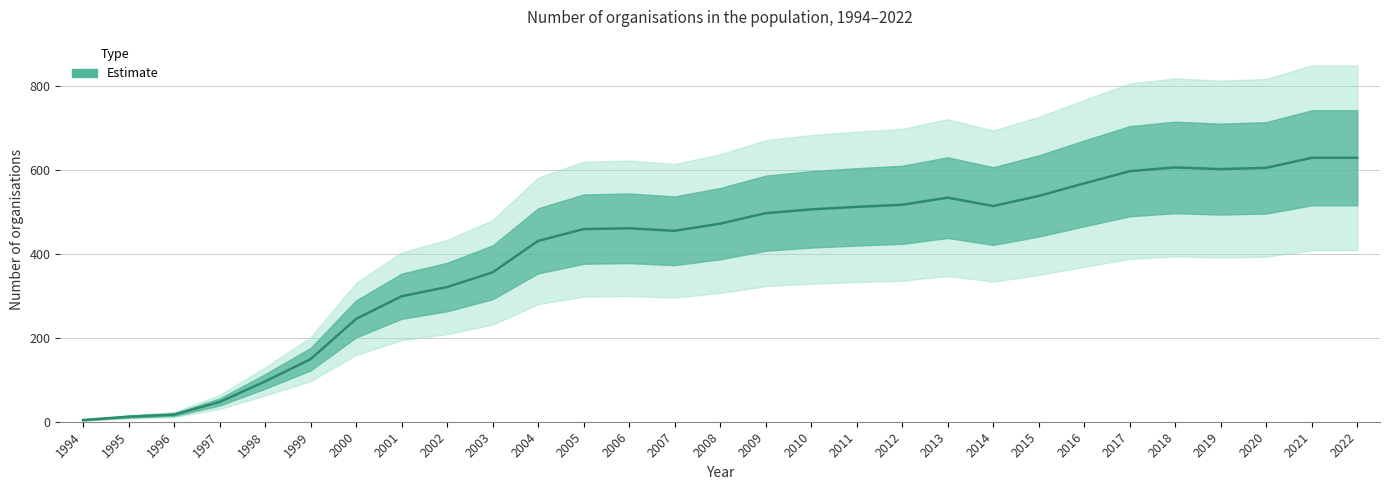

How many interior local peaks (higher than both neighbors) does the data have?

3